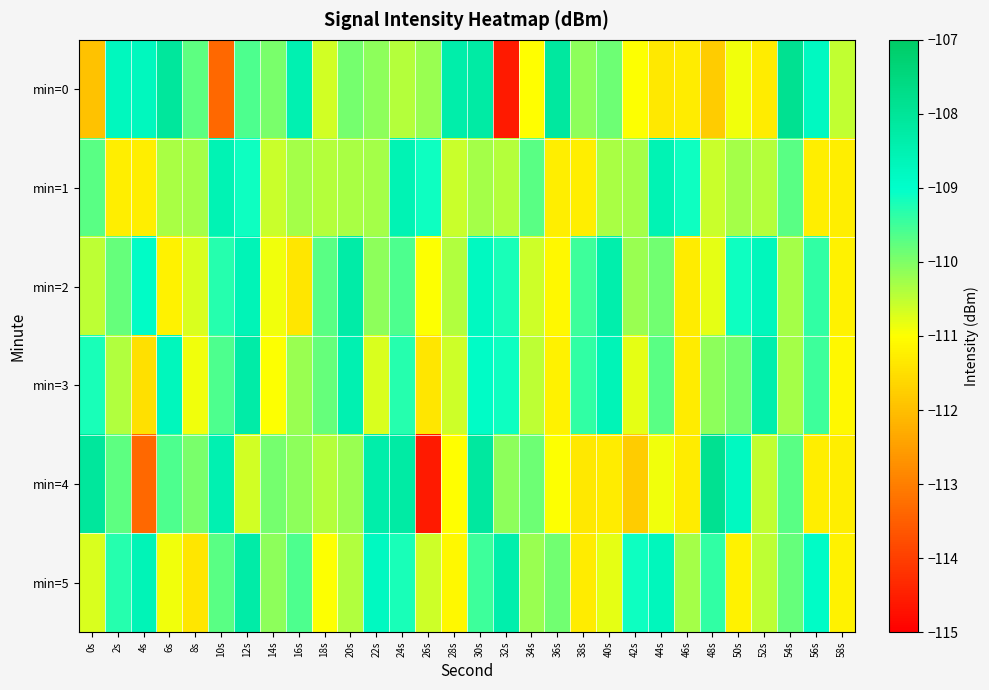

Reading right to left, extract all data points from this chart.

min=0: 58s=-110.5	56s=-108.8	54s=-107.9	52s=-111.3	50s=-110.9	48s=-111.8	46s=-111.3	44s=-111.4	42s=-111.0	40s=-109.9	38s=-110.1	36s=-108.1	34s=-111.0	32s=-114.6	30s=-108.2	28s=-108.3	26s=-110.2	24s=-110.4	22s=-110.1	20s=-109.9	18s=-110.6	16s=-108.5	14s=-109.9	12s=-109.6	10s=-113.3	8s=-109.7	6s=-108.1	4s=-108.7	2s=-108.7	0s=-112.0
min=1: 58s=-111.3	56s=-111.3	54s=-109.7	52s=-110.4	50s=-110.3	48s=-110.6	46s=-109.1	44s=-108.6	42s=-110.3	40s=-110.3	38s=-111.3	36s=-111.3	34s=-109.7	32s=-110.4	30s=-110.3	28s=-110.6	26s=-109.1	24s=-108.6	22s=-110.3	20s=-110.3	18s=-110.4	16s=-110.3	14s=-110.6	12s=-109.1	10s=-108.6	8s=-110.3	6s=-110.3	4s=-111.3	2s=-111.3	0s=-109.7
min=2: 58s=-111.2	56s=-109.4	54s=-110.3	52s=-108.7	50s=-109.1	48s=-110.8	46s=-111.3	44s=-109.9	42s=-110.2	40s=-108.4	38s=-109.5	36s=-111.1	34s=-110.6	32s=-109.2	30s=-108.8	28s=-110.4	26s=-111.0	24s=-109.6	22s=-110.1	20s=-108.3	18s=-109.7	16s=-111.4	14s=-110.9	12s=-108.6	10s=-109.3	8s=-110.7	6s=-111.2	4s=-108.9	2s=-109.8	0s=-110.5
min=3: 58s=-111.1	56s=-109.5	54s=-110.3	52s=-108.4	50s=-109.9	48s=-110.1	46s=-111.3	44s=-109.7	42s=-110.8	40s=-108.6	38s=-109.4	36s=-111.2	34s=-110.5	32s=-109.1	30s=-108.9	28s=-110.6	26s=-111.4	24s=-109.3	22s=-110.7	20s=-108.5	18s=-109.8	16s=-110.2	14s=-111.0	12s=-108.3	10s=-109.6	8s=-110.9	6s=-108.7	4s=-111.5	2s=-110.4	0s=-109.2
min=4: 58s=-111.3	56s=-111.3	54s=-109.7	52s=-110.5	50s=-108.8	48s=-107.9	46s=-111.3	44s=-110.9	42s=-111.8	40s=-111.3	38s=-111.4	36s=-111.0	34s=-109.9	32s=-110.1	30s=-108.1	28s=-111.0	26s=-114.6	24s=-108.2	22s=-108.3	20s=-110.2	18s=-110.4	16s=-110.1	14s=-109.9	12s=-110.6	10s=-108.5	8s=-109.9	6s=-109.6	4s=-113.3	2s=-109.7	0s=-108.1
min=5: 58s=-111.2	56s=-108.9	54s=-109.8	52s=-110.5	50s=-111.2	48s=-109.4	46s=-110.3	44s=-108.7	42s=-109.1	40s=-110.8	38s=-111.3	36s=-109.9	34s=-110.2	32s=-108.4	30s=-109.5	28s=-111.1	26s=-110.6	24s=-109.2	22s=-108.8	20s=-110.4	18s=-111.0	16s=-109.6	14s=-110.1	12s=-108.3	10s=-109.7	8s=-111.4	6s=-110.9	4s=-108.6	2s=-109.3	0s=-110.7